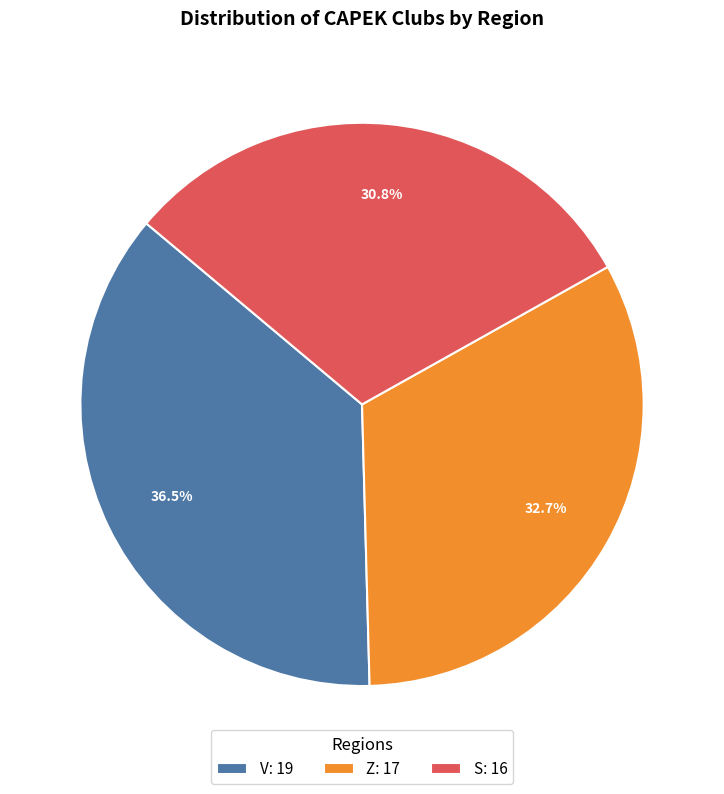

The Z slice represents 24% of the pie. True or false?

False